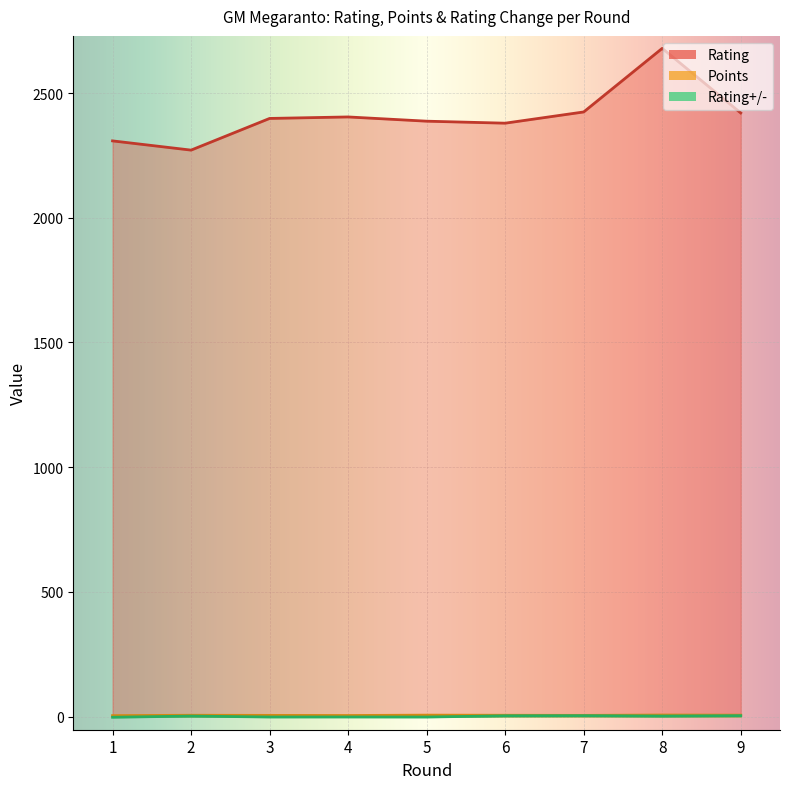

True or false: Points and Rating+/- intersect in this chart.

False